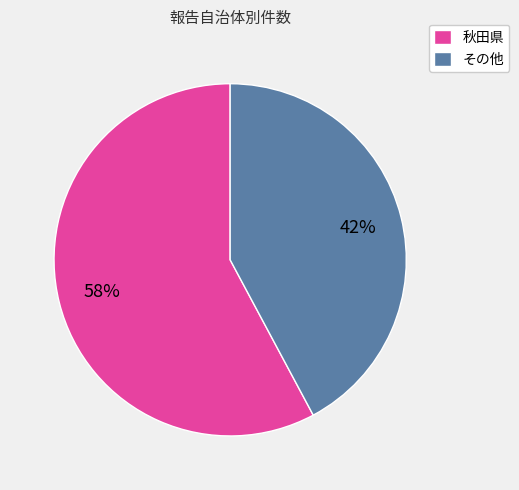

To the nearest percent, what is the difference between the 秋田県 and その他 slice percentages?

16%